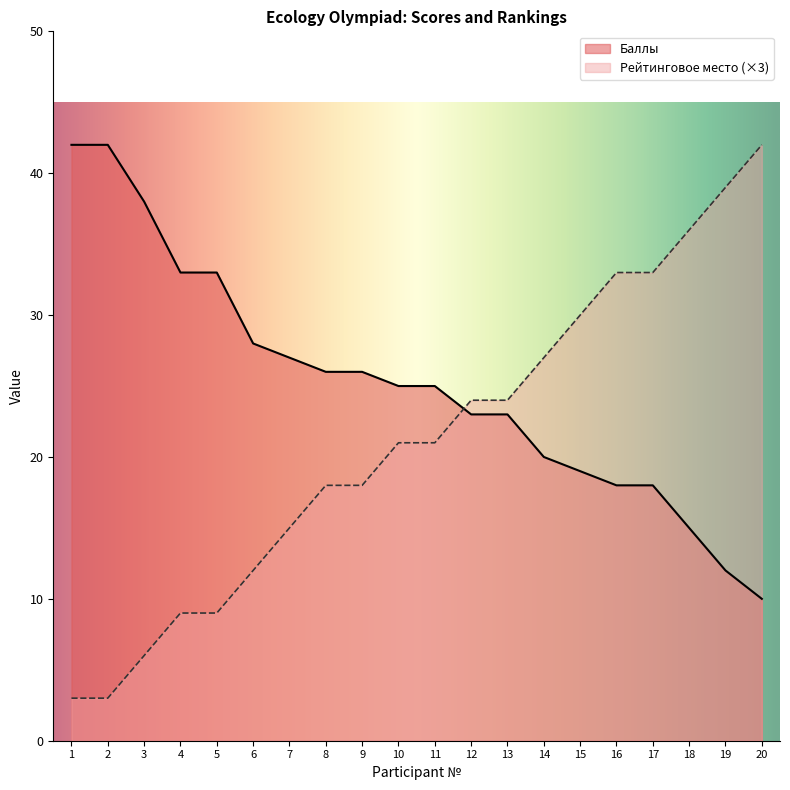

List the labels in order of Баллы value, smallest first.

20, 19, 18, 16, 17, 15, 14, 12, 13, 10, 11, 8, 9, 7, 6, 4, 5, 3, 1, 2